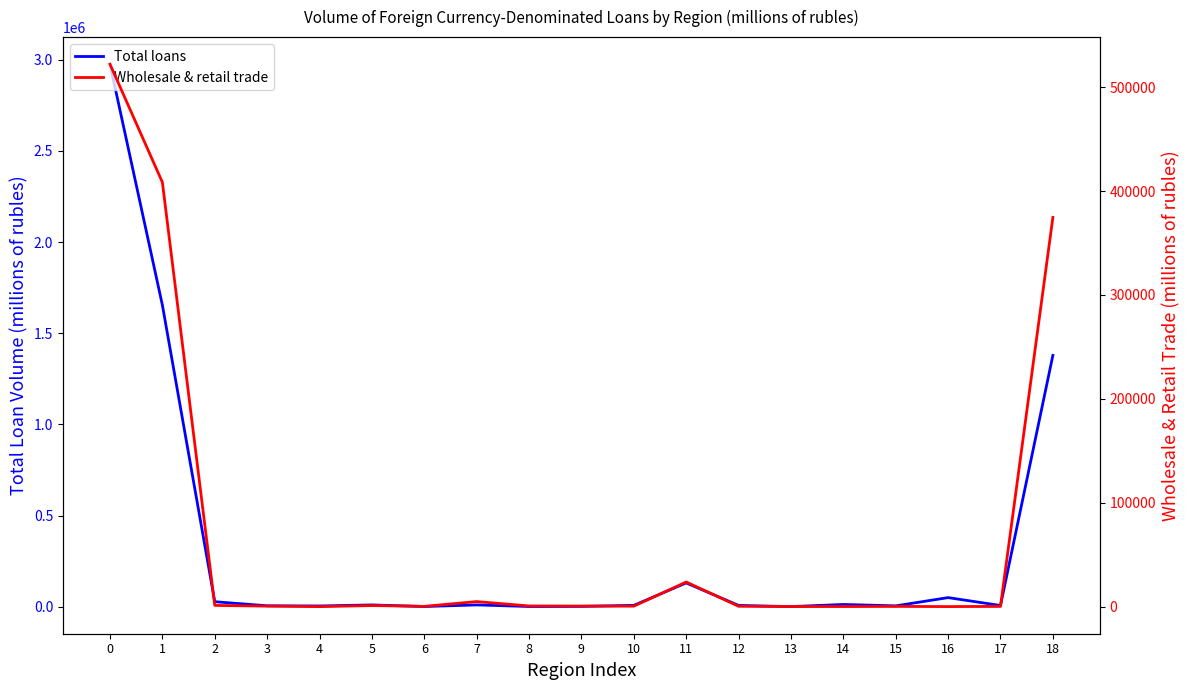

Which series has the largest range (max minus min)?

Total loans